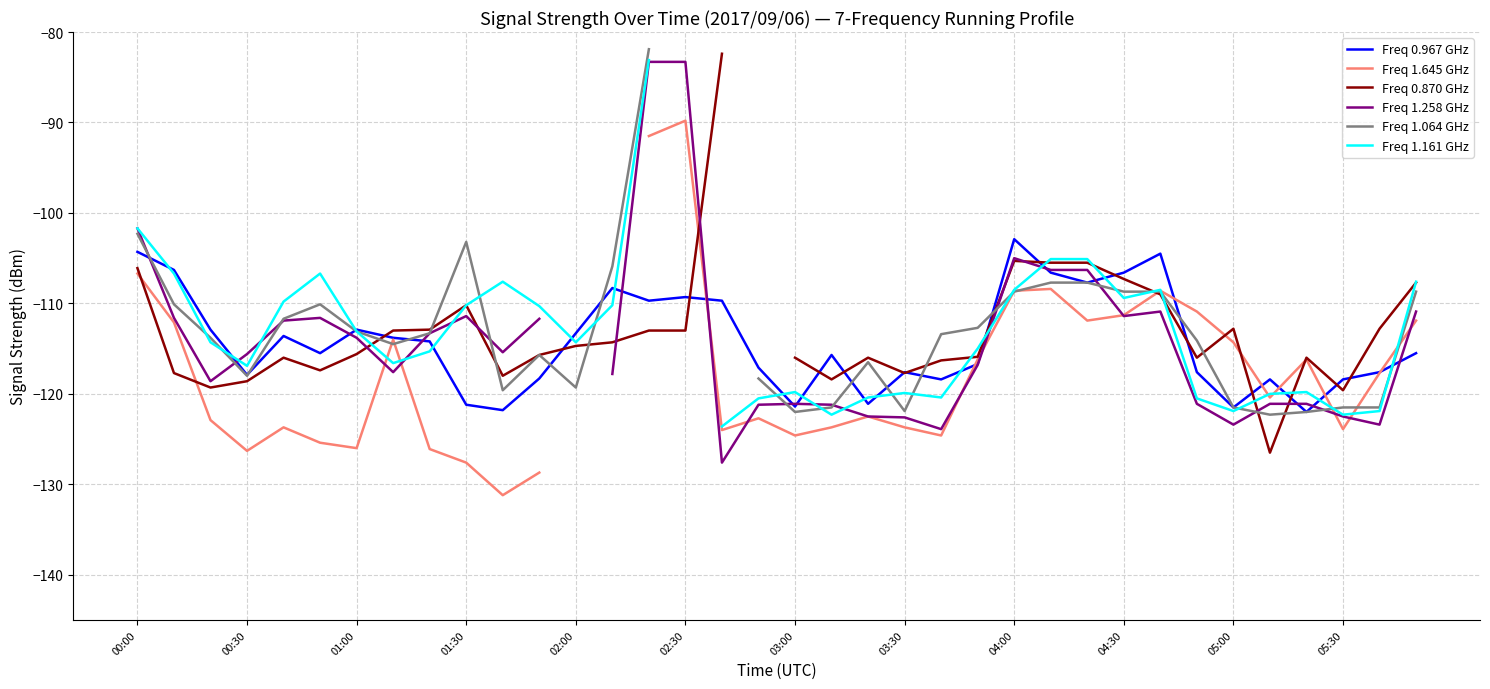

How many intersections are there between Freq 1.064 GHz and Freq 1.258 GHz?

10